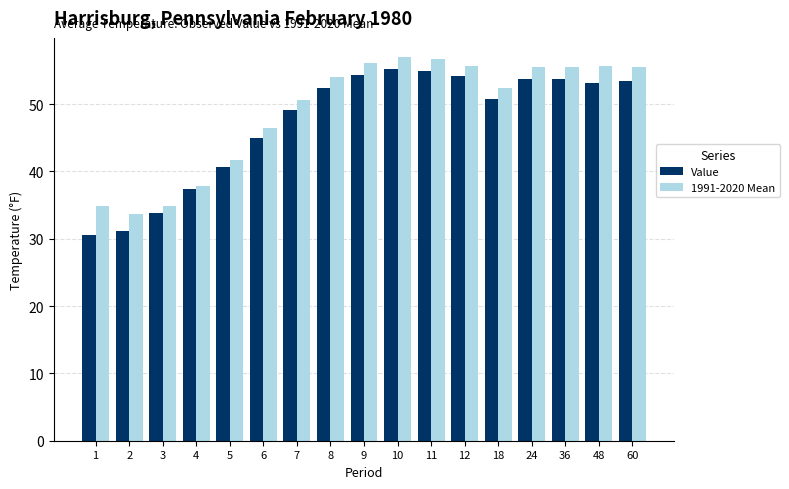

Which category has the lowest value in the 1991-2020 Mean series?

2